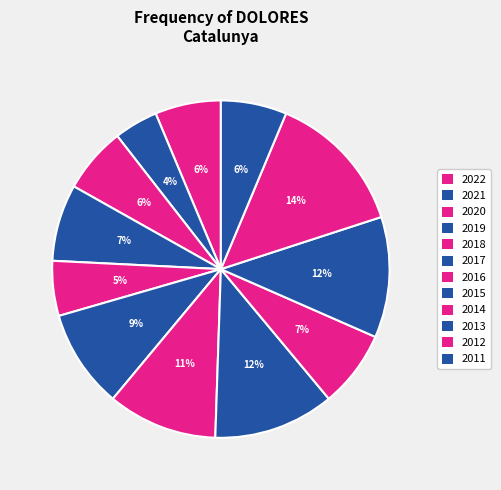

What portion of the pie excludes 2016?

89.5%